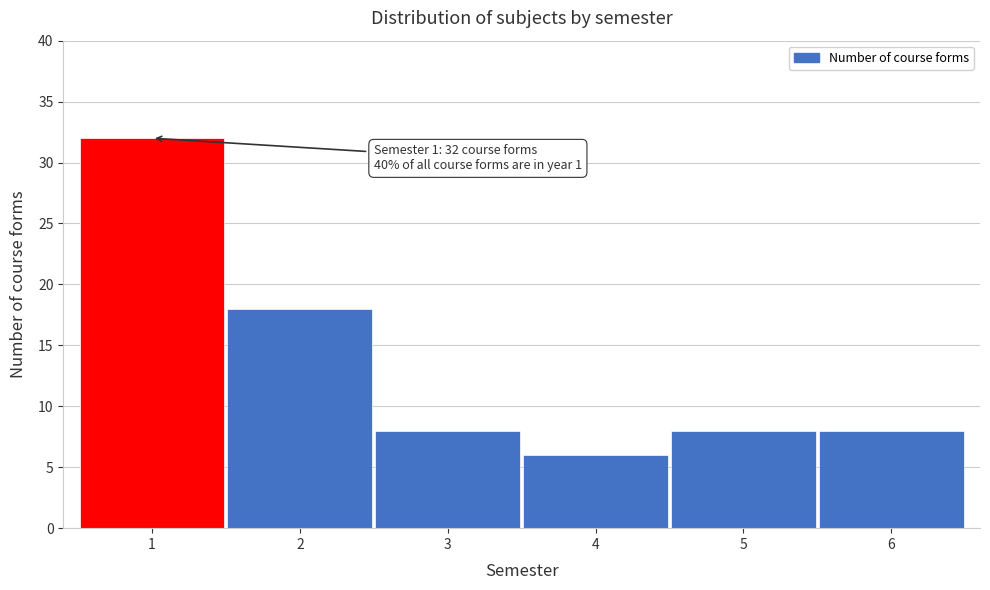

Over which range of the x-axis is the bar tallest?

0.5 to 1.5